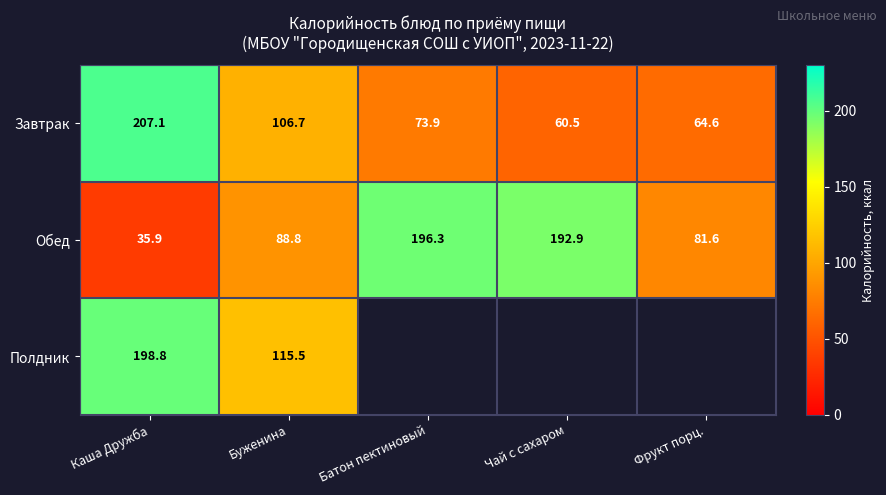

What is the approximate value of Обед at Буженина?

88.8